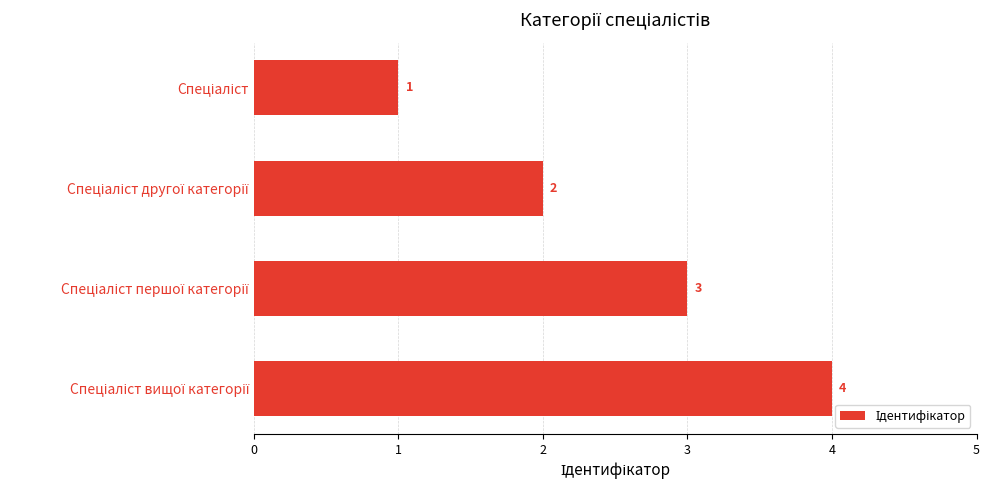

How many bars are there in total?

4